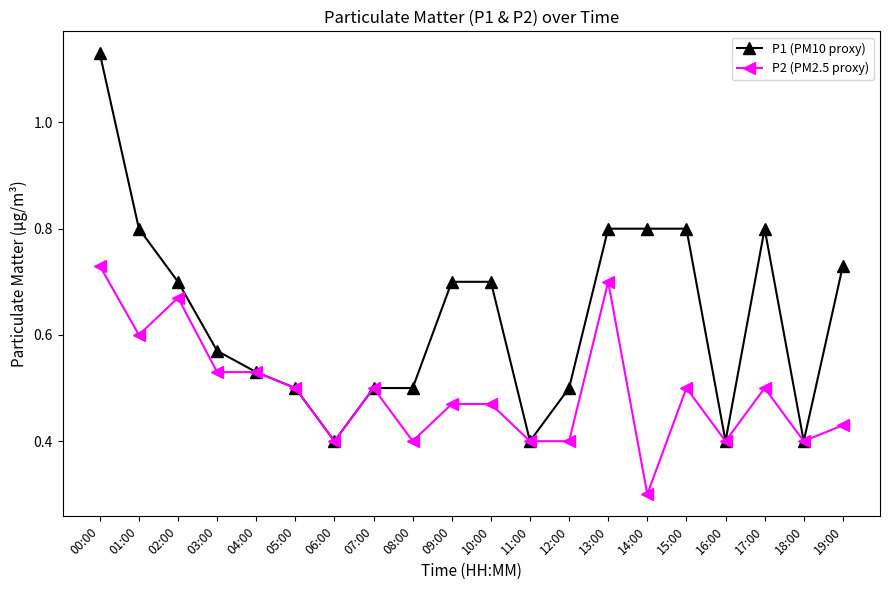

The value of P2 (PM2.5 proxy) at 09:00 is 0.8. True or false?

False